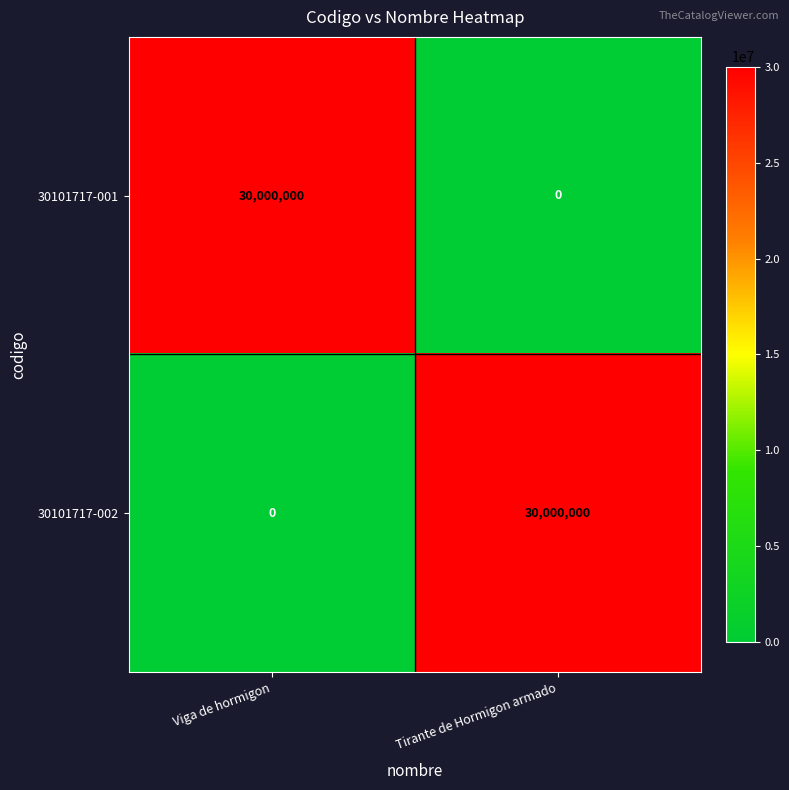

Where is 30101717-002 nearest to the value 15000000?

Viga de hormigon